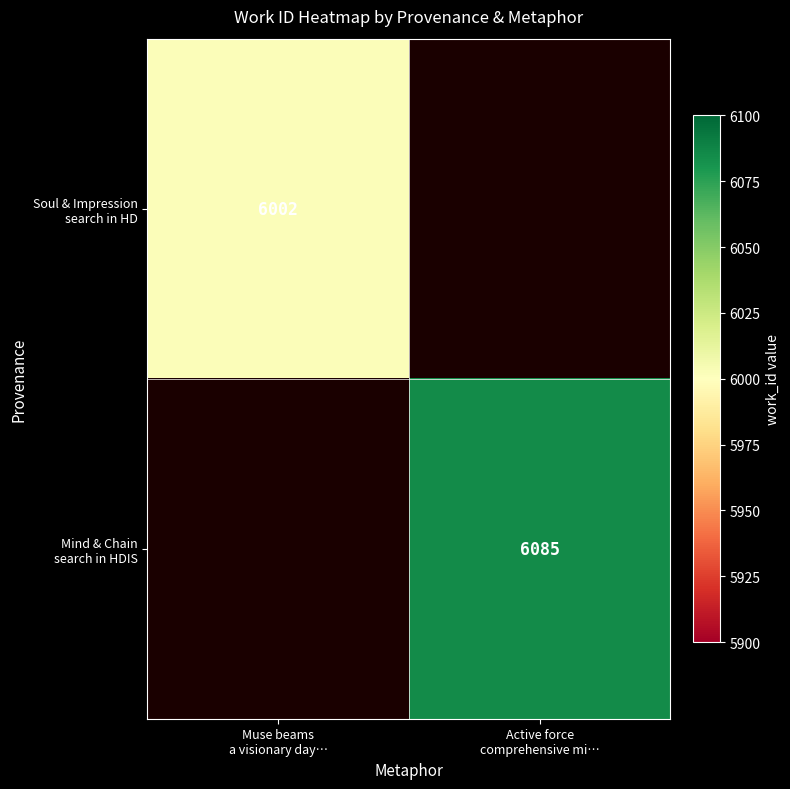

At which label is Soul & Impression search in HD closest to 6002?

Muse beams a visionary day…